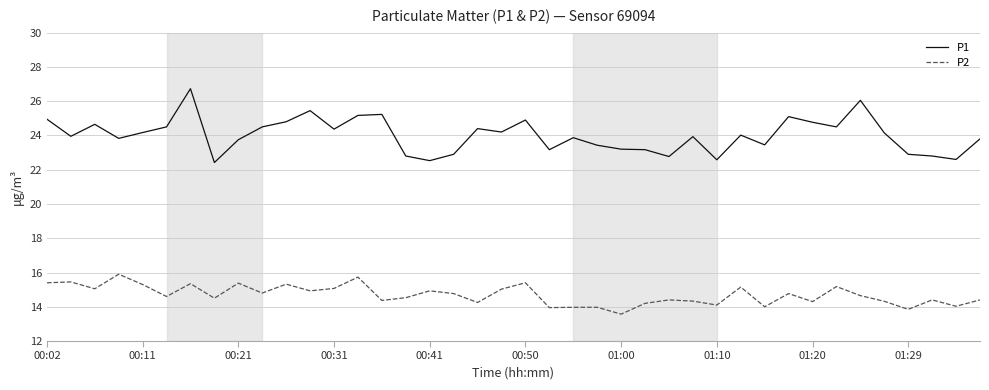

Rank the series by their average value, from lowest to highest.

P2, P1